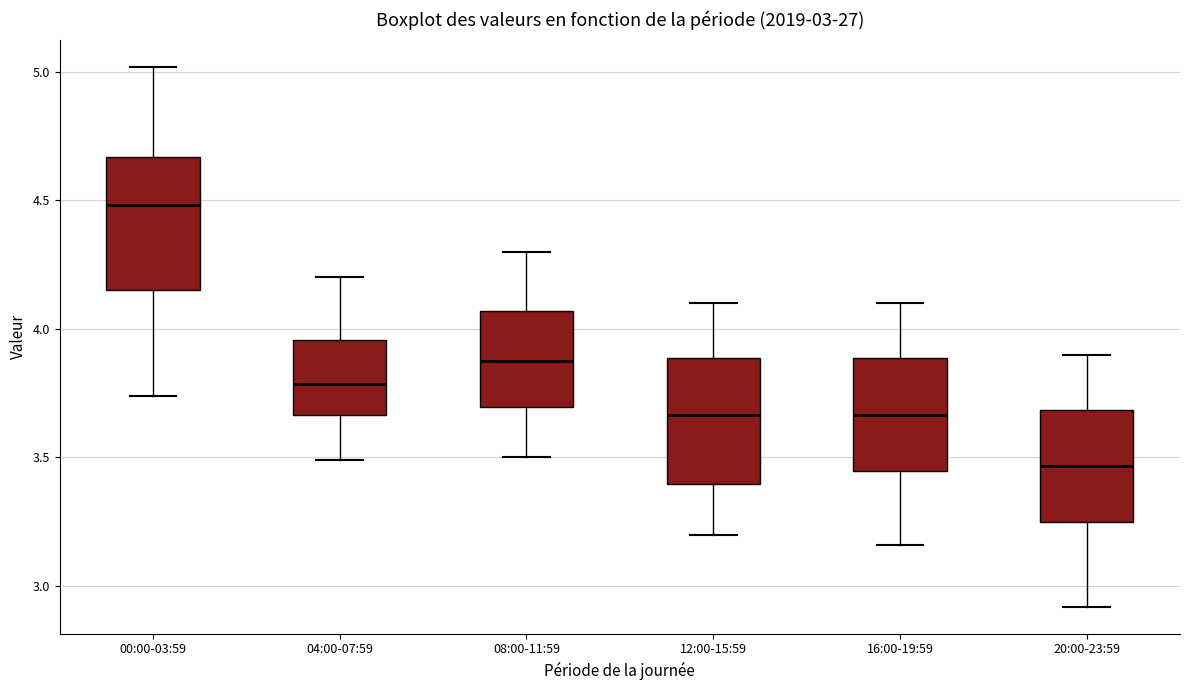

Which box has the lowest median line?

20:00-23:59